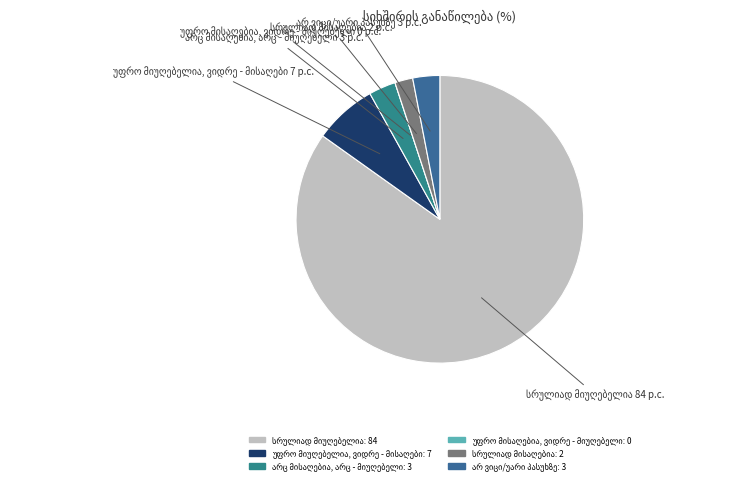

Is there any slice that represents more than half of the pie?

Yes